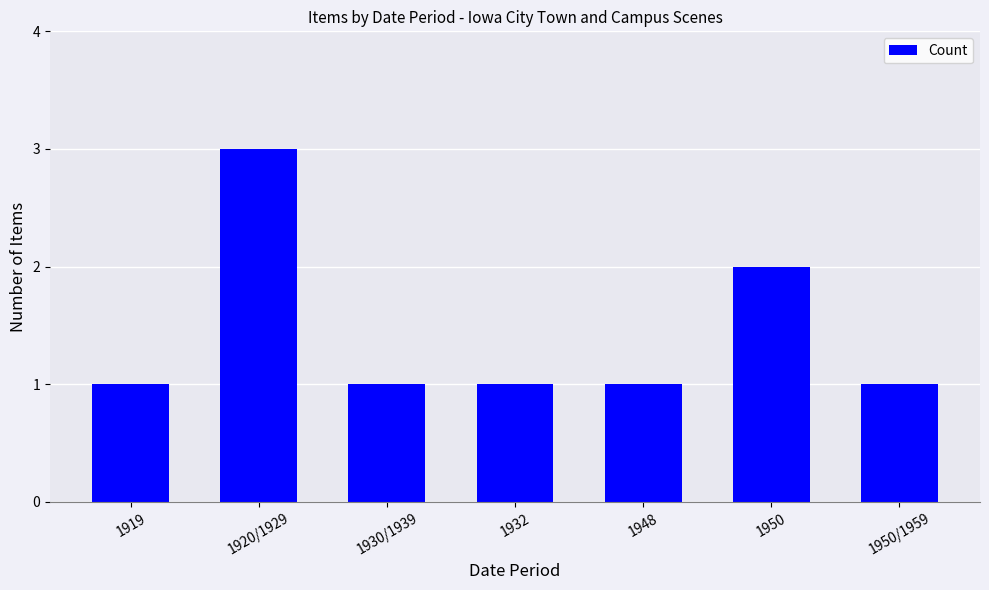

At which label is the value closest to 2?

1950